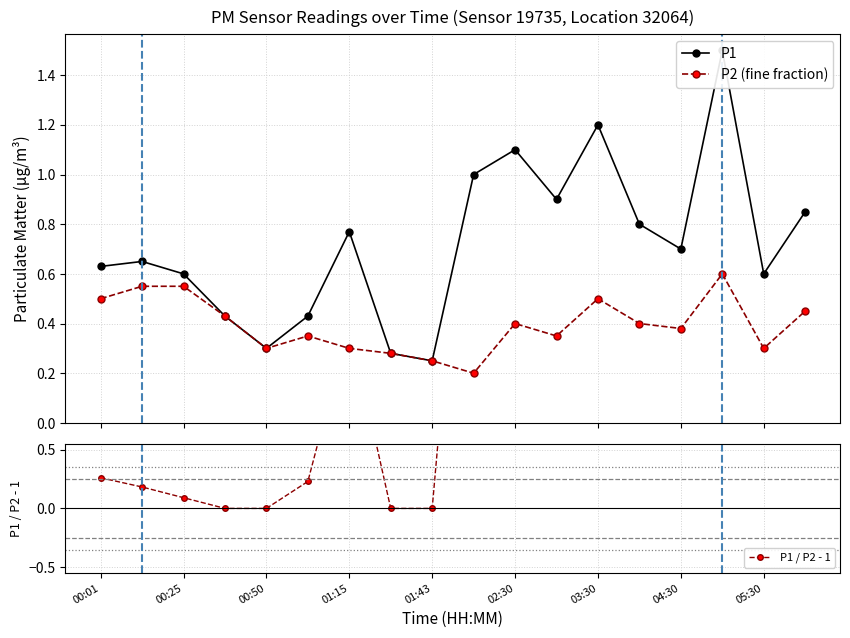

In P2 (fine fraction), how many points are higher than both neighbors (excluding endpoints)?

4